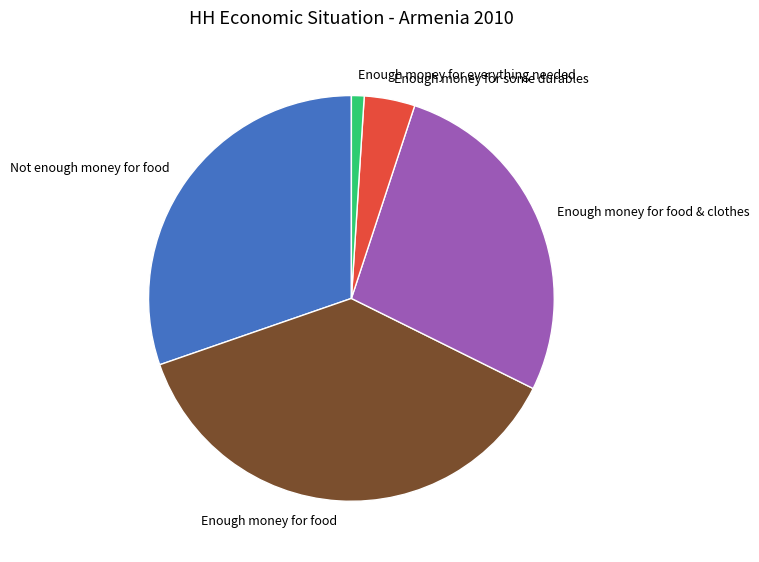

Count the number of slices in the pie.

5